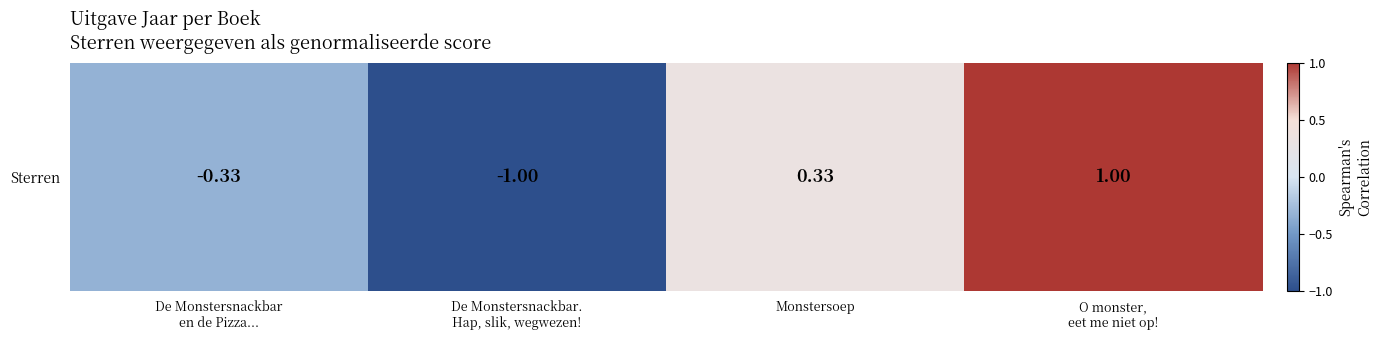

How many values are above zero?

2